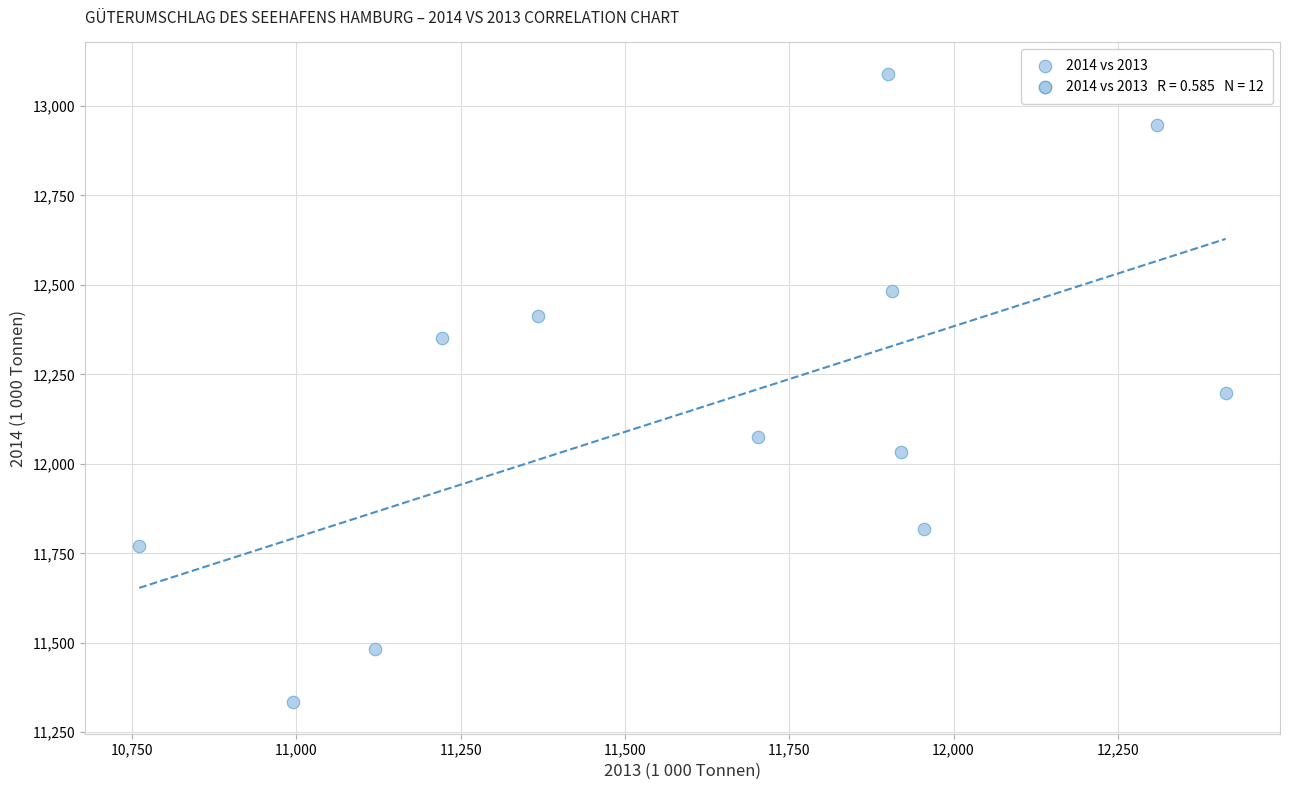

What is the range of Y values (max minus min)?

1756.0